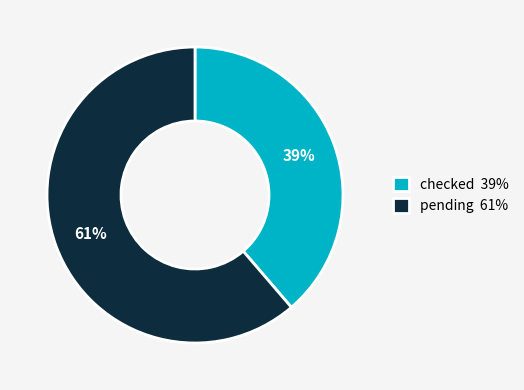

Which has a higher value, pending or checked?

pending